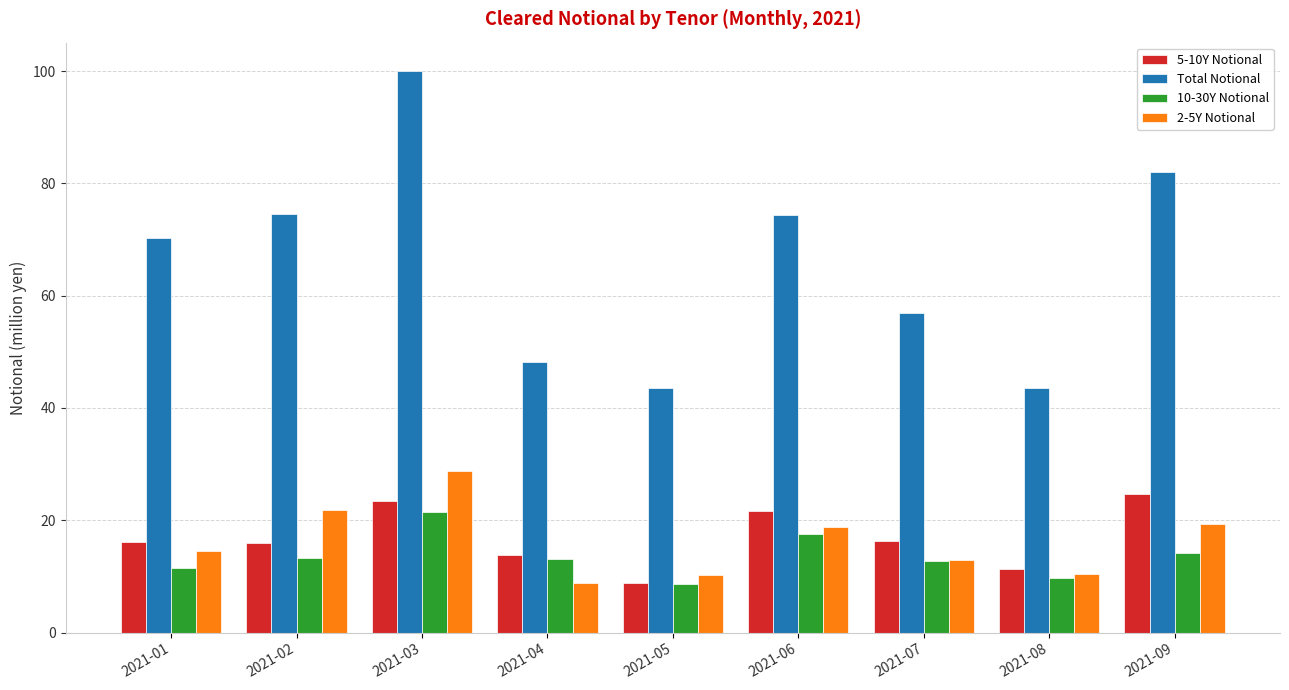

The 2-5Y Notional series shows 48.6 at 2021-03. True or false?

False